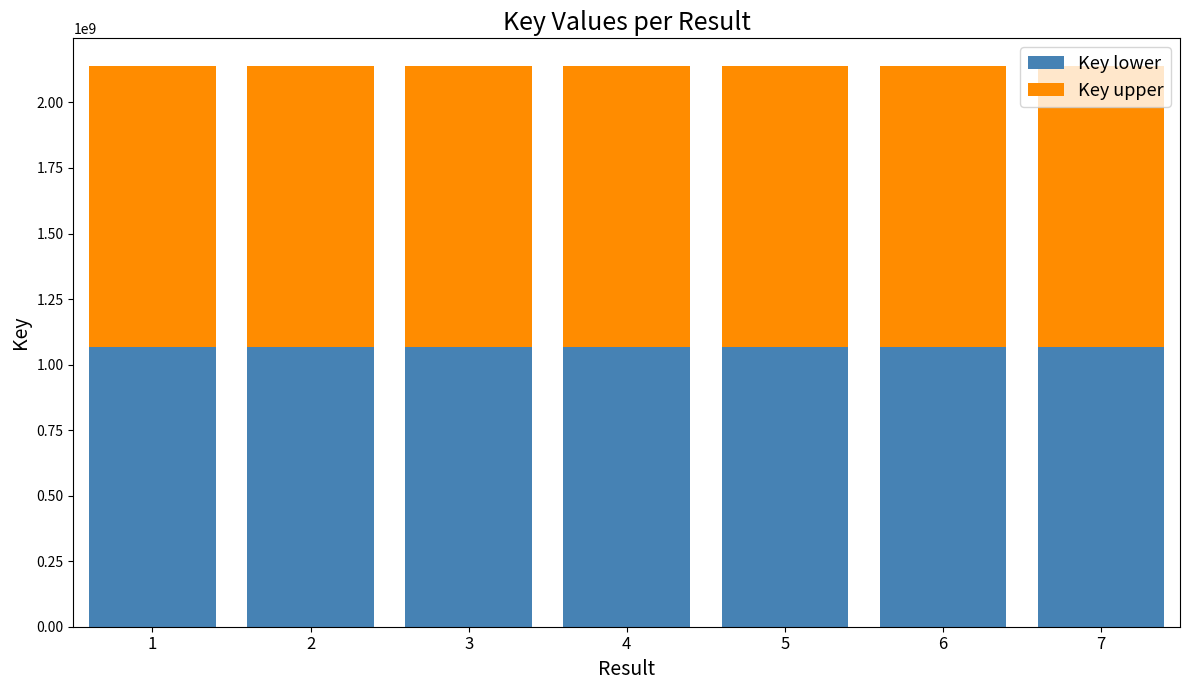

Is it true that Key lower equals 1068859979 at 2?

True